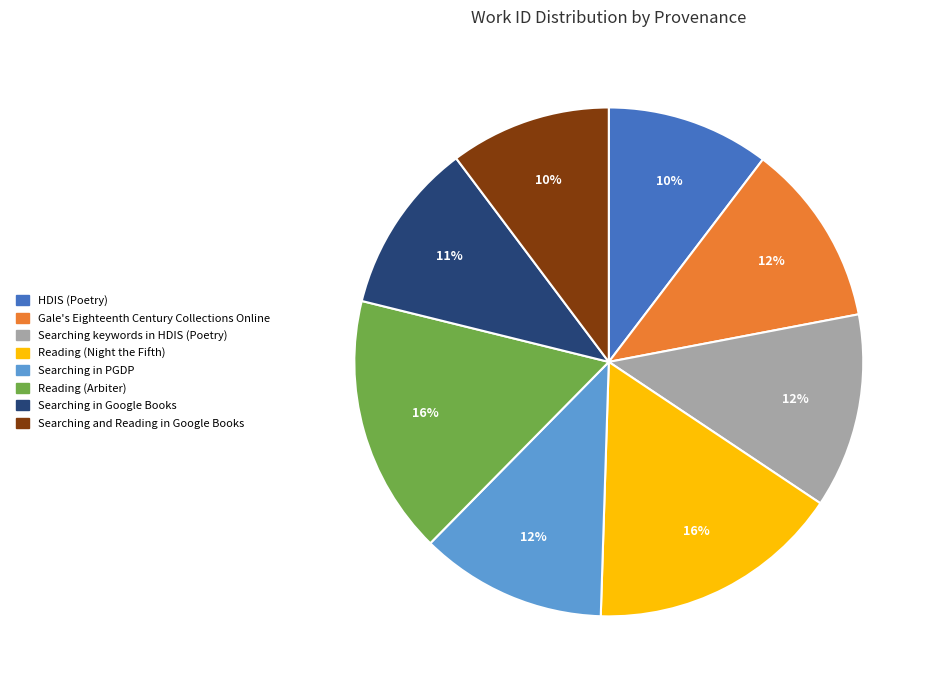

Combined, do Reading (Arbiter) and HDIS (Poetry) account for over 50%?

No